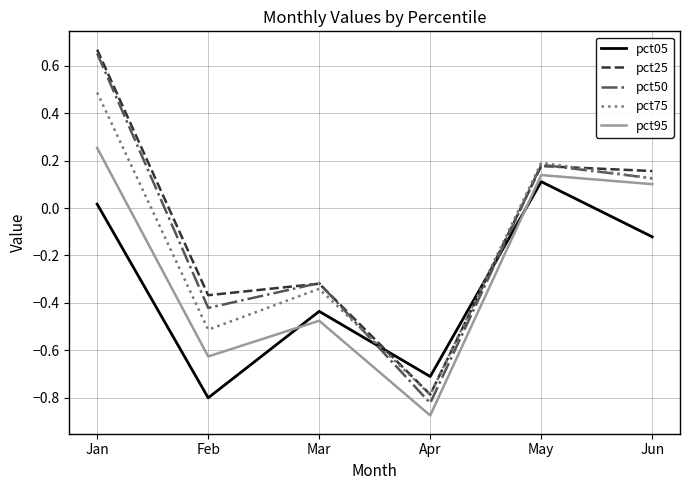

How many intersections are there between pct25 and pct05?

2